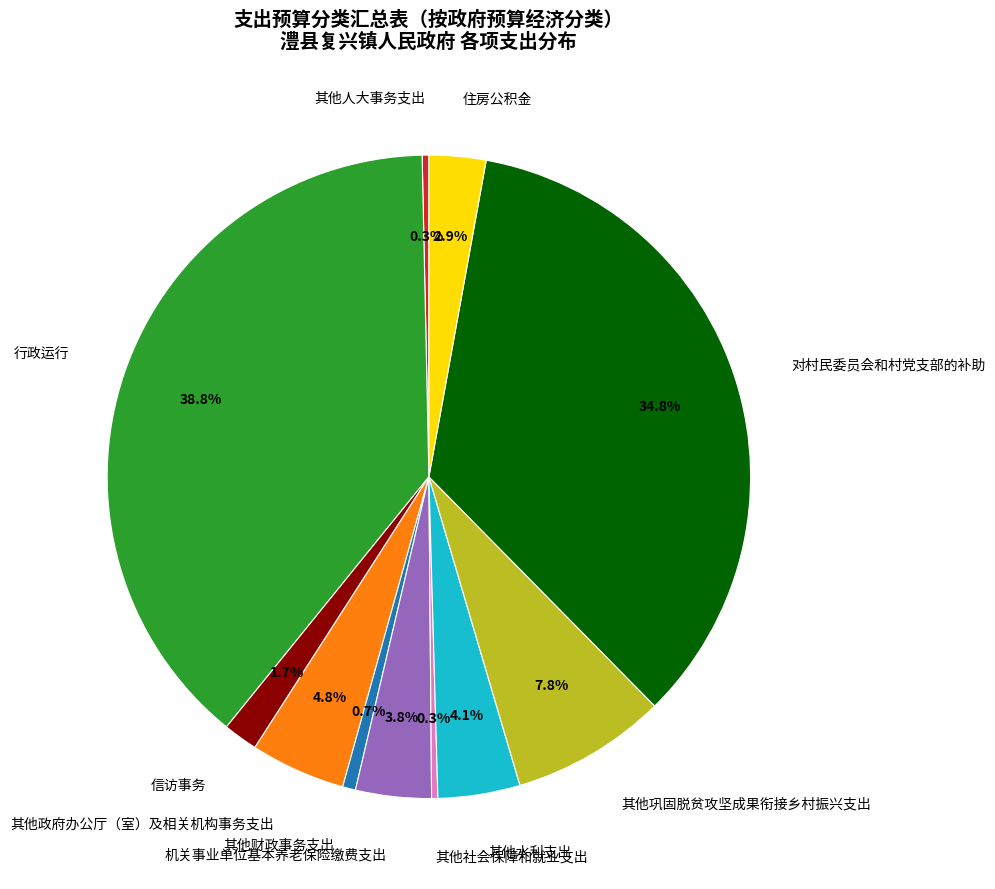

Which category has the biggest portion of the pie?

行政运行